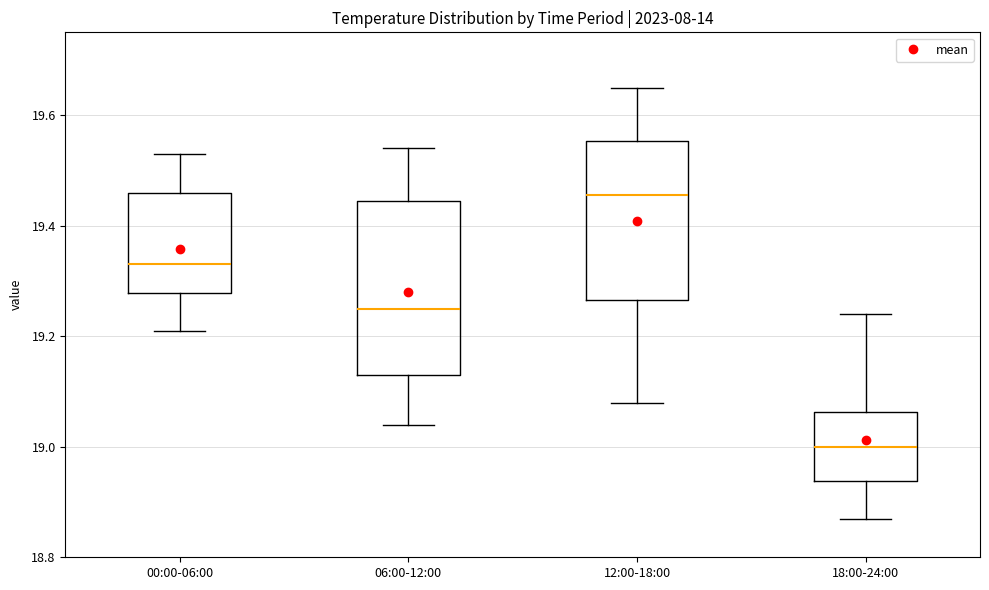

Reading left to right, transcribe this box plot: for each box, give where its median line is, the range the box spans, and where its two whiskers end, as read against the y-axis. The values are not printed on the chart, so give them approximately, as read against the axis.

00:00-06:00: median 19.34, box 19.28 to 19.46, whiskers 19.22 to 19.54
06:00-12:00: median 19.26, box 19.14 to 19.44, whiskers 19.04 to 19.54
12:00-18:00: median 19.46, box 19.26 to 19.56, whiskers 19.08 to 19.66
18:00-24:00: median 19.00, box 18.94 to 19.06, whiskers 18.88 to 19.24